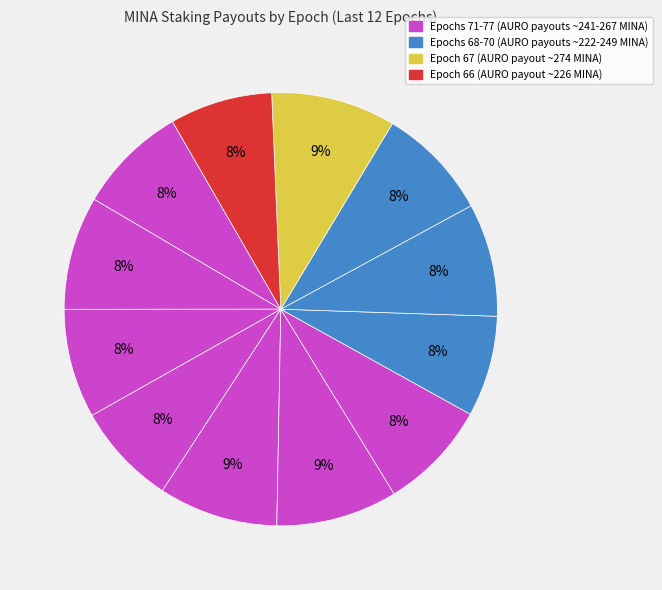

Which slice is the largest?

Epoch_67